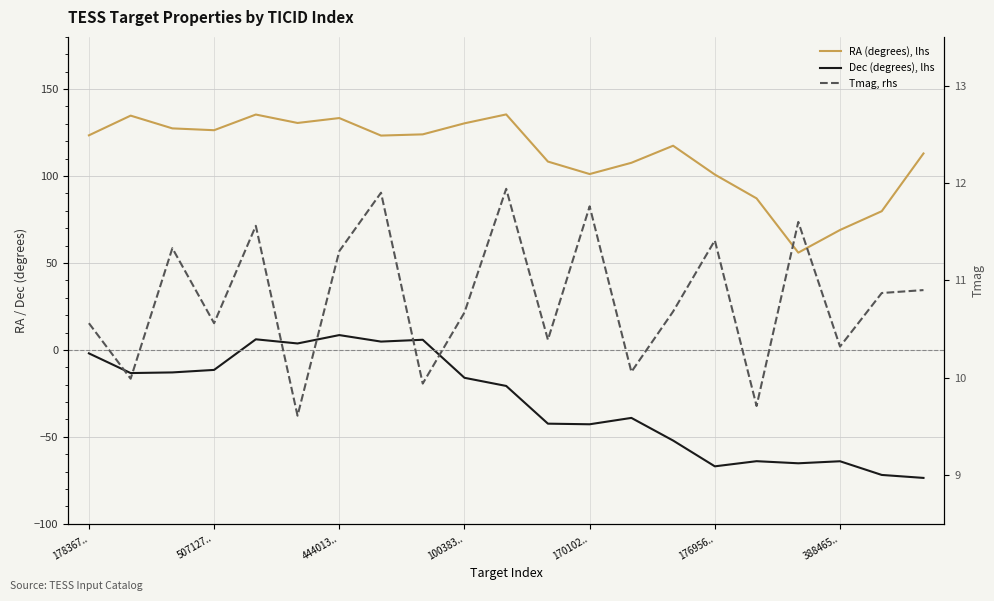

What is the maximum value for Tmag, rhs?

11.9